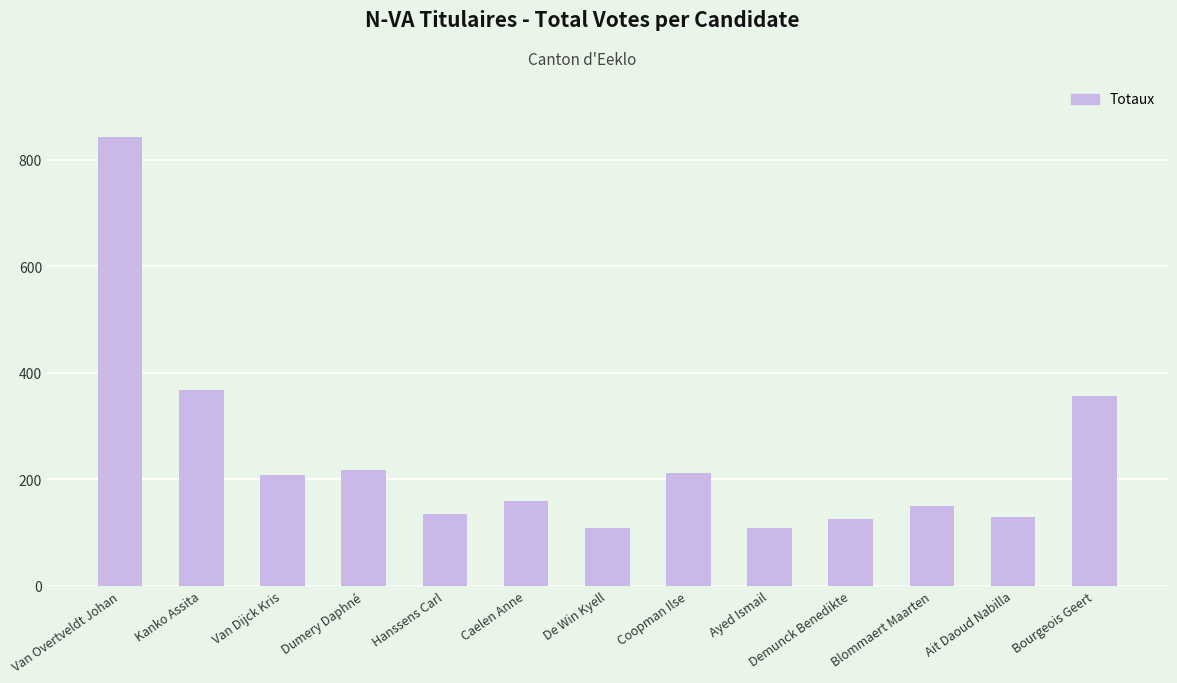

What is the difference between the values at Kanko Assita and Van Overtveldt Johan?

476